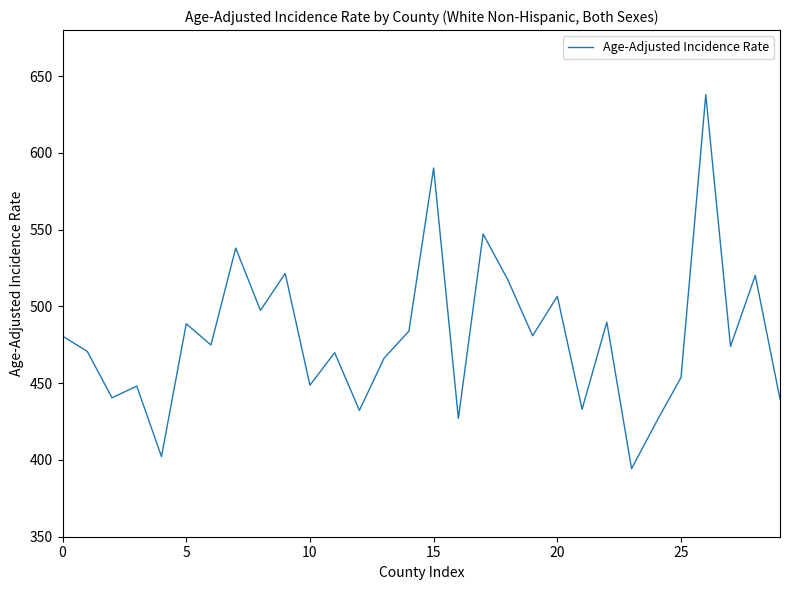

What is the maximum value shown in the chart?

638.0